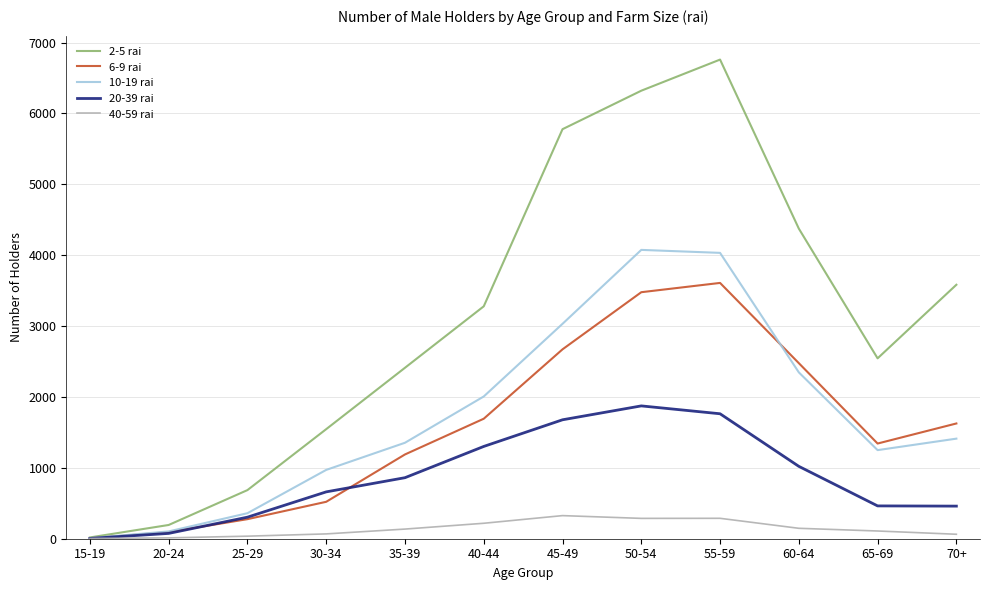

The value of 6-9 rai at 60-64 is 2477. True or false?

True